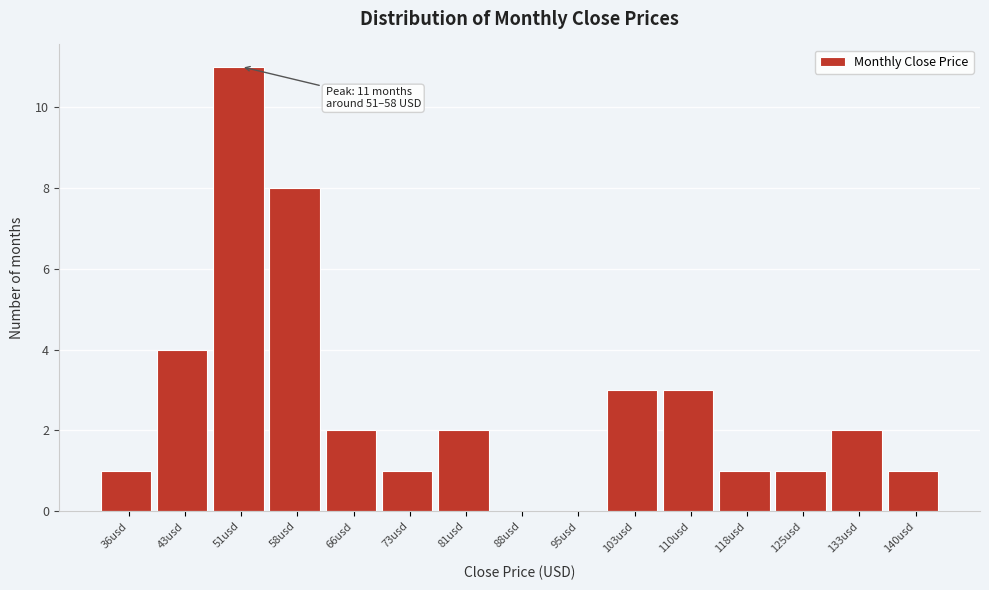

Reading left to right, list all the values displayed in this chart.

36usd=1	43usd=4	51usd=11	58usd=8	66usd=2	73usd=1	81usd=2	88usd=0	95usd=0	103usd=3	110usd=3	118usd=1	125usd=1	133usd=2	140usd=1